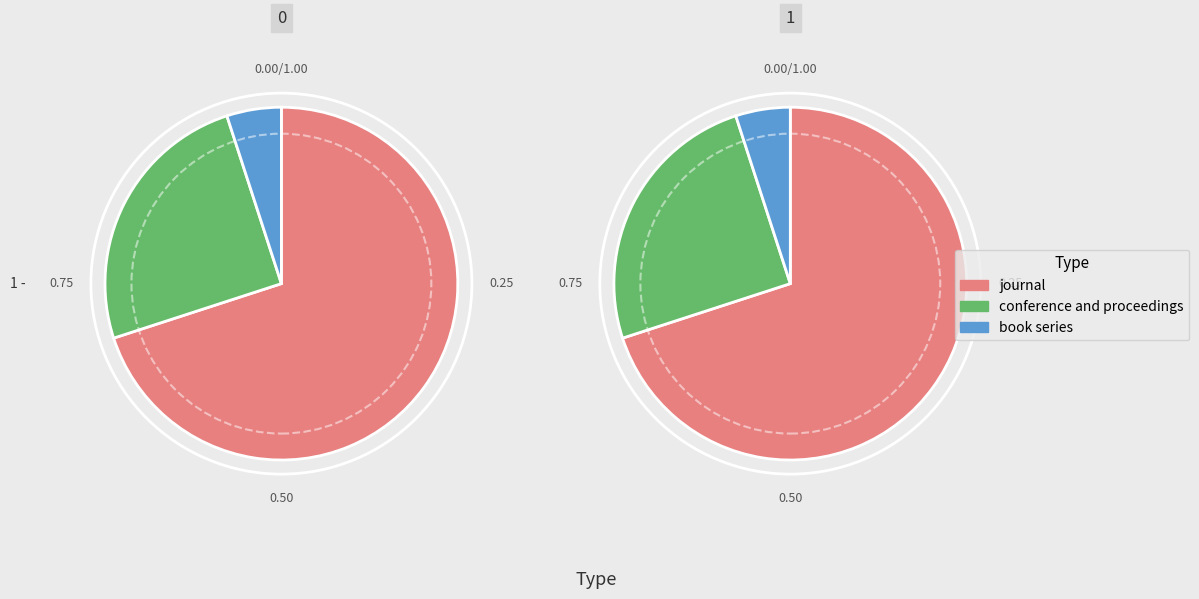

Rank the categories by value from lowest to highest.

book series, conference and proceedings, journal